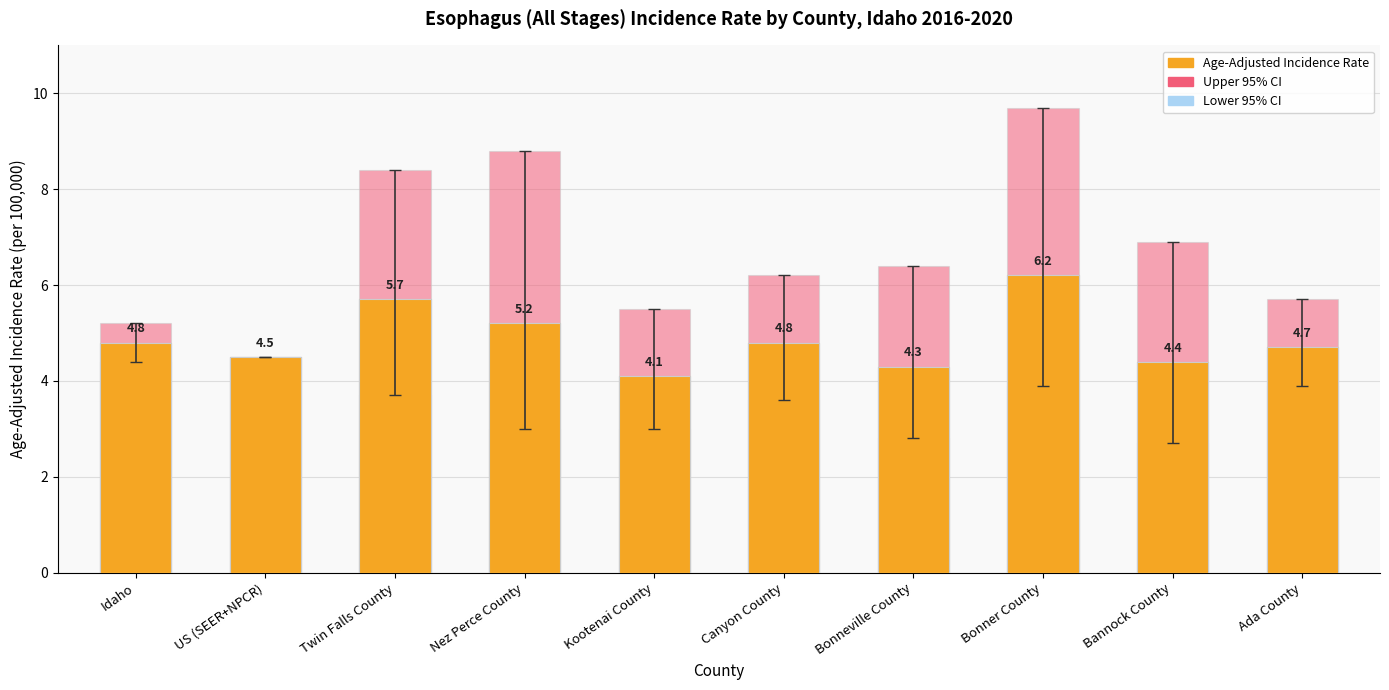

At how many categories does at least one series exceed 2?

10